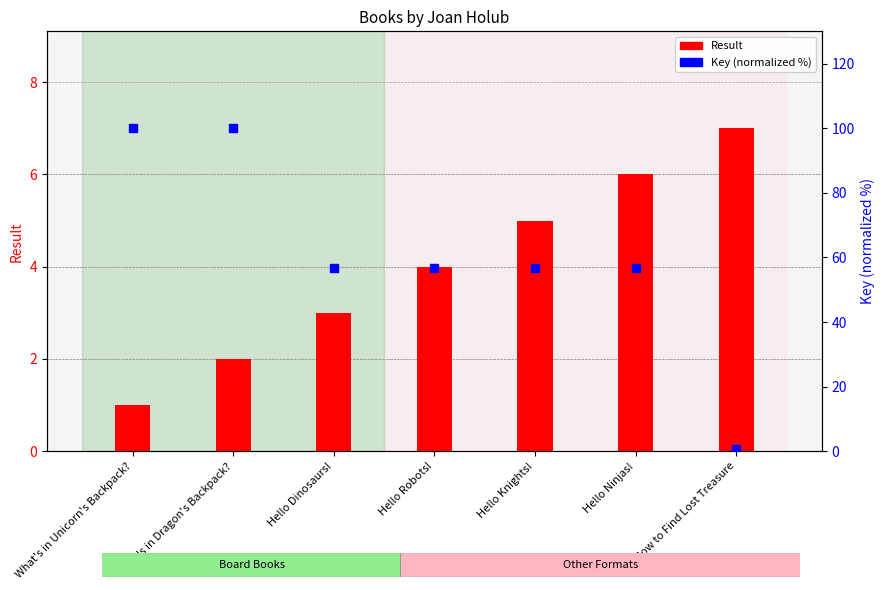

At which category is the sum across all series the highest?

What's in Dragon's Backpack?